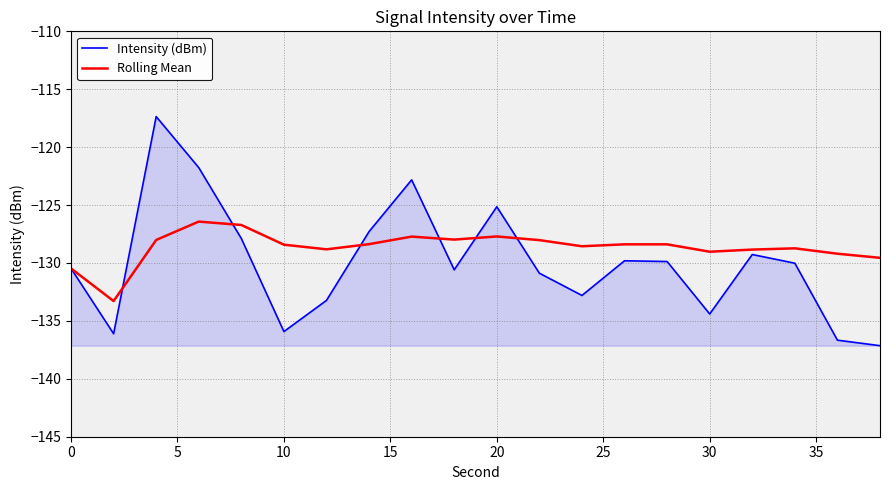

What is the minimum value for Intensity (dBm)?

-137.1